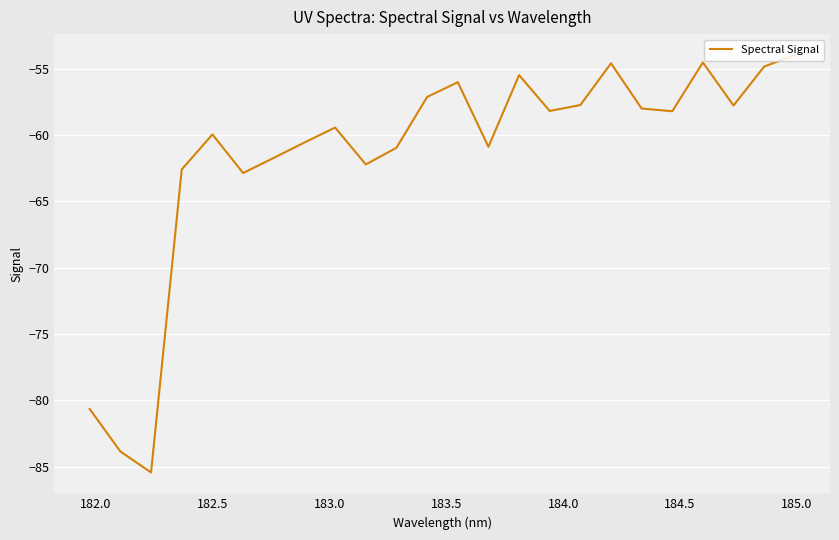

How many distinct data groups are displayed?

1